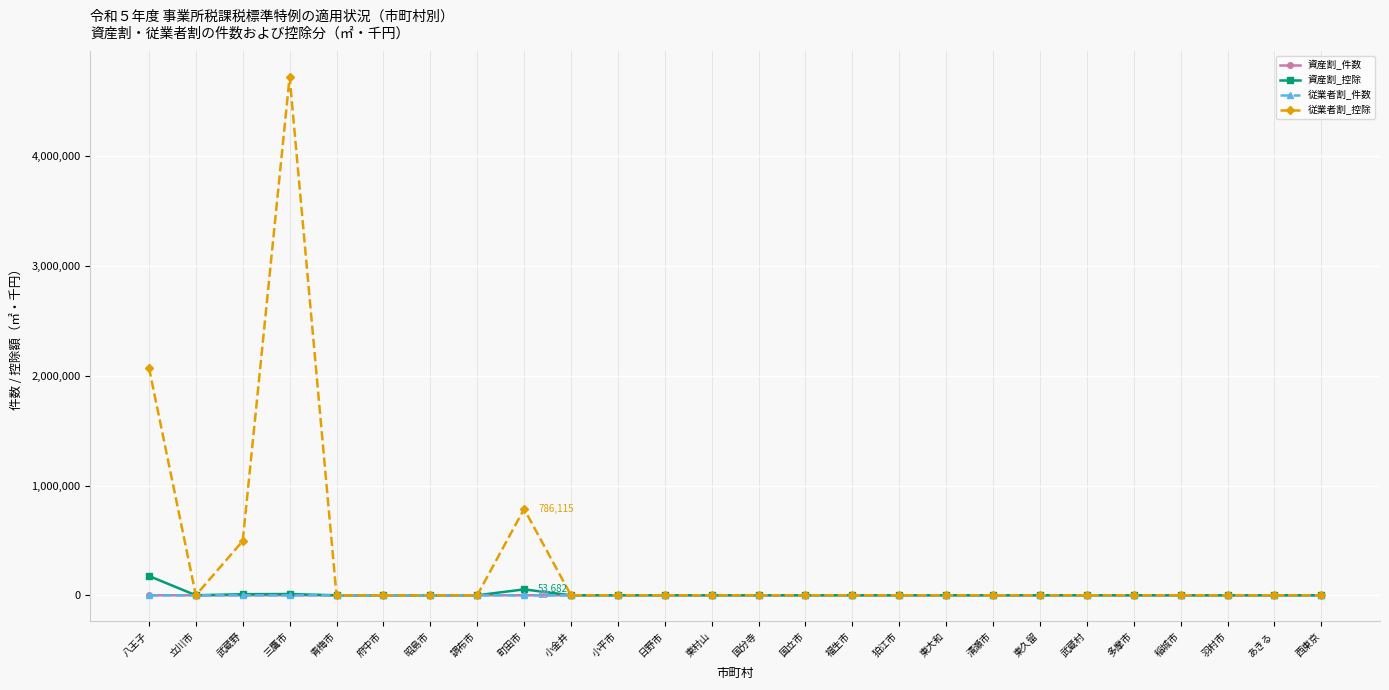

At which category is the sum across all series the highest?

三鷹市